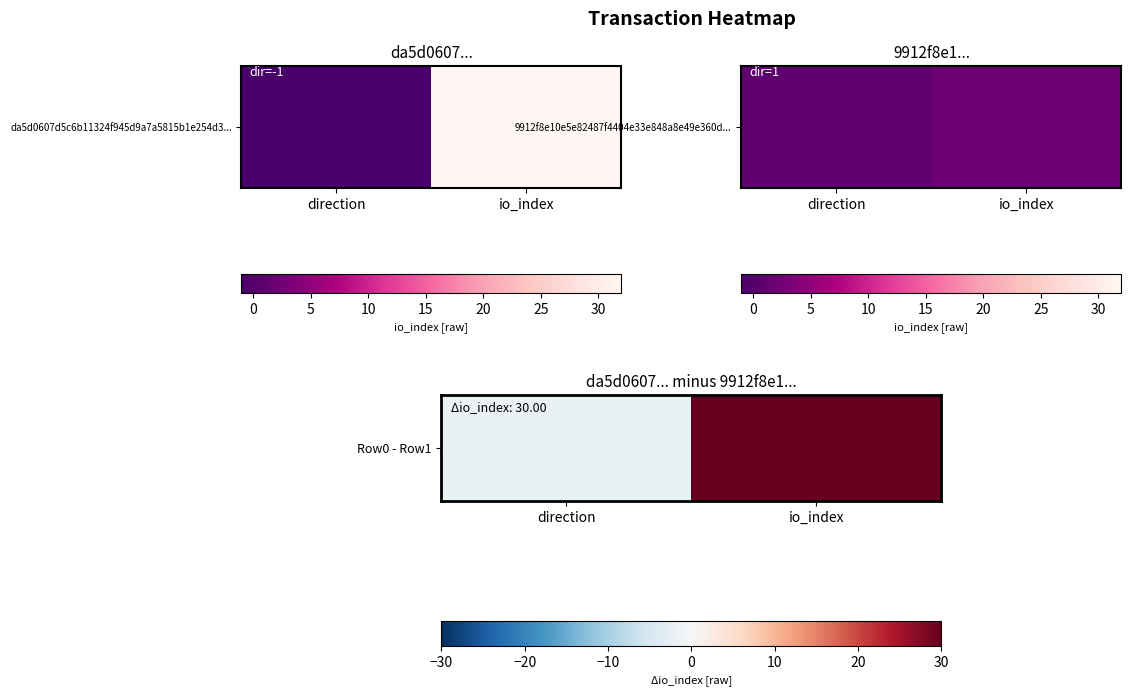

What is the difference between the maximum and minimum values?

32